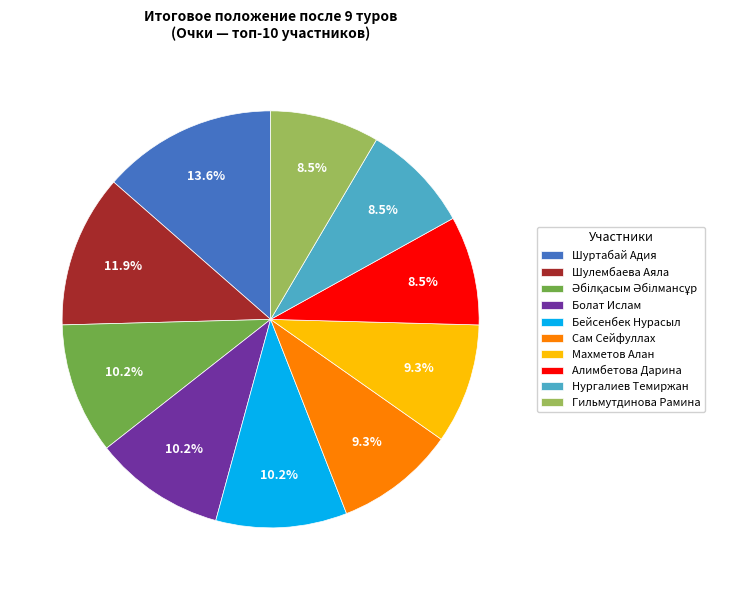

Between Алимбетова Дарина and Шулембаева Аяла, which is larger?

Шулембаева Аяла